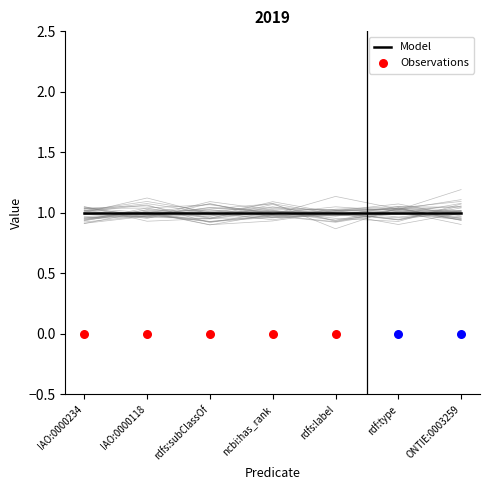

What is the total value across all series at rdf:type?

1